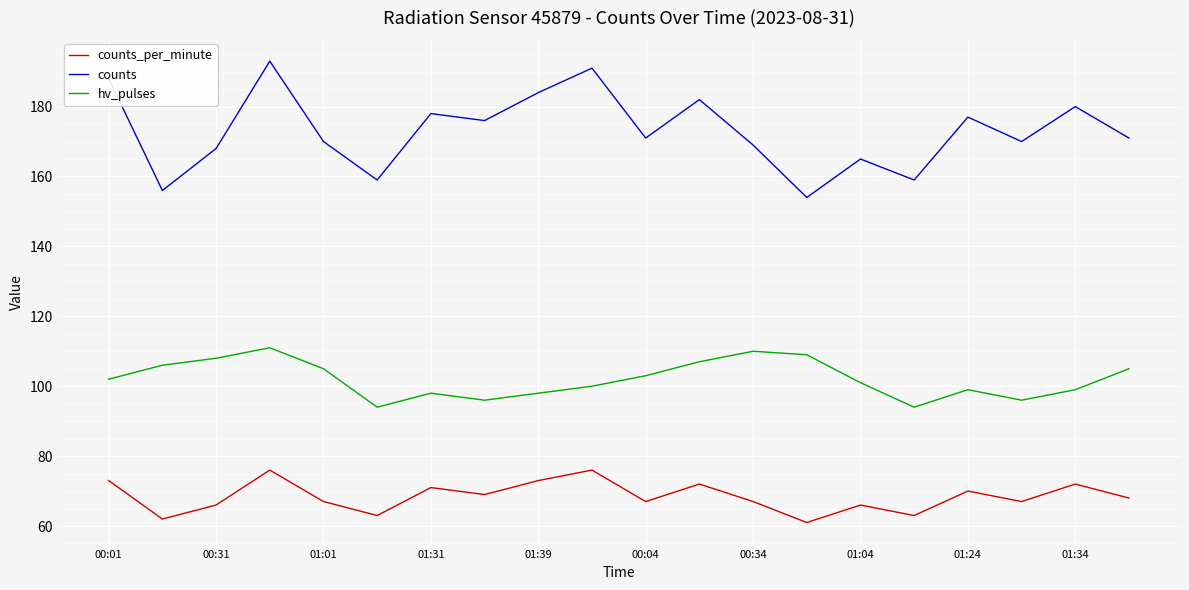

Which series has the largest range (max minus min)?

counts